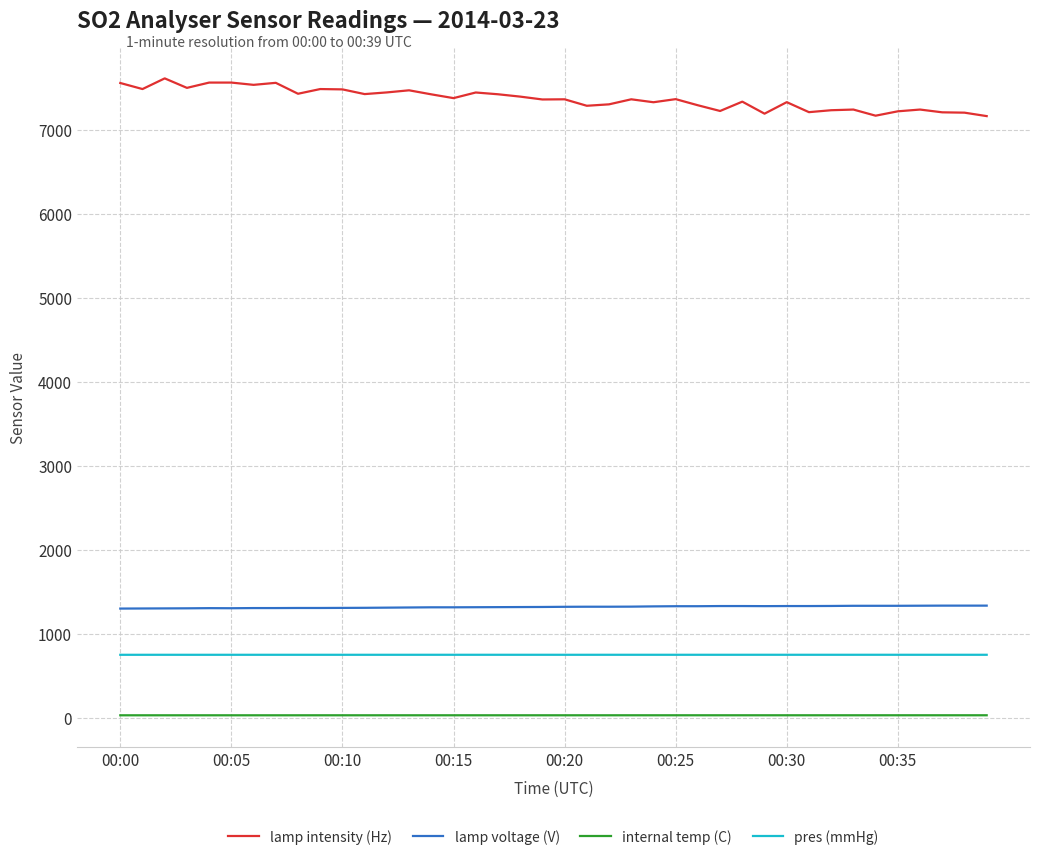

What is the difference between the maximum and minimum values in the lamp intensity (Hz) series?

449.0